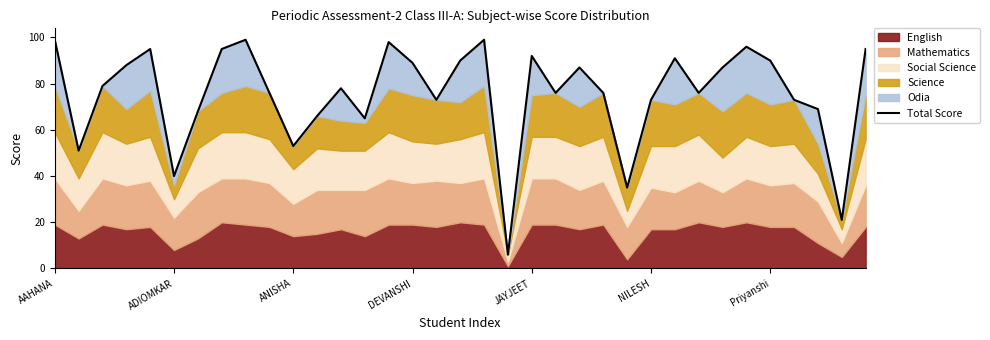

The chart shows a value of 147 at 34. True or false?

False